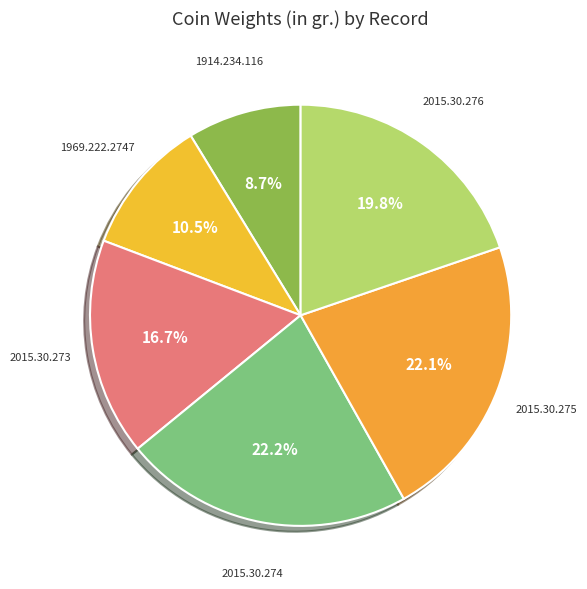

Rank the categories by value from highest to lowest.

2015.30.274, 2015.30.275, 2015.30.276, 2015.30.273, 1969.222.2747, 1914.234.116